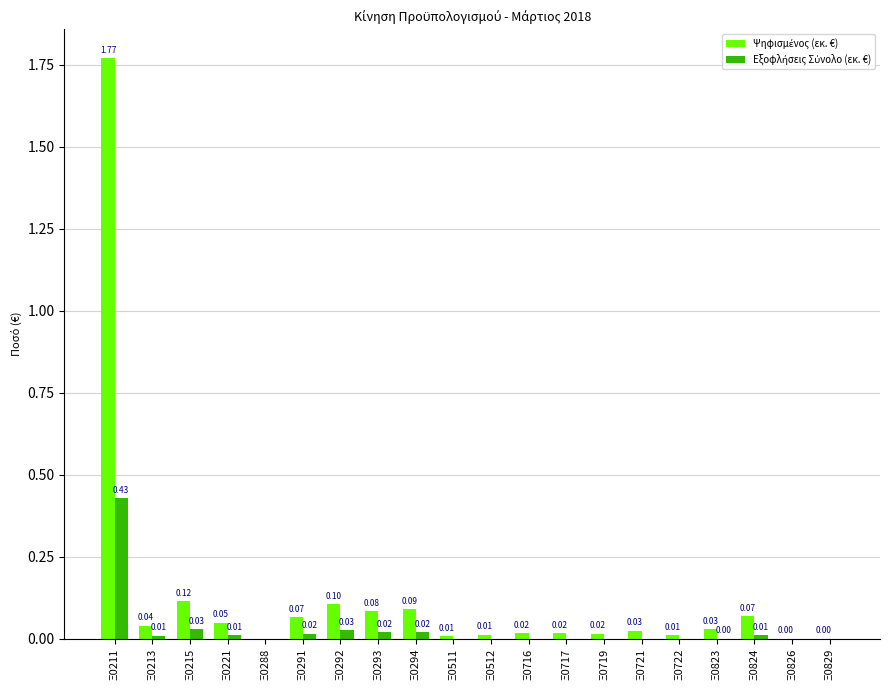

At which category is the sum across all series the highest?

Ξ0211